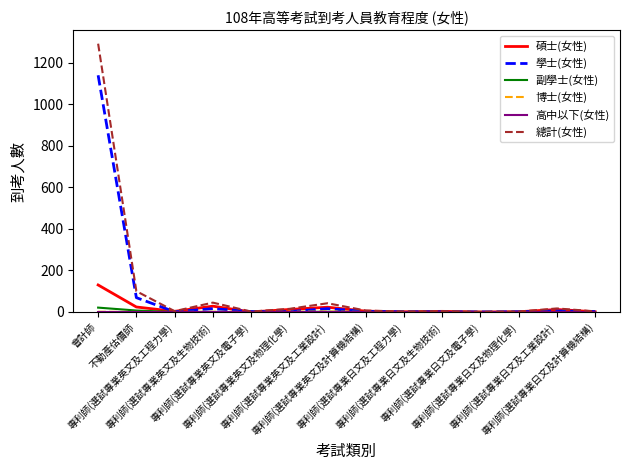

Does the chart have visible grid lines?

No